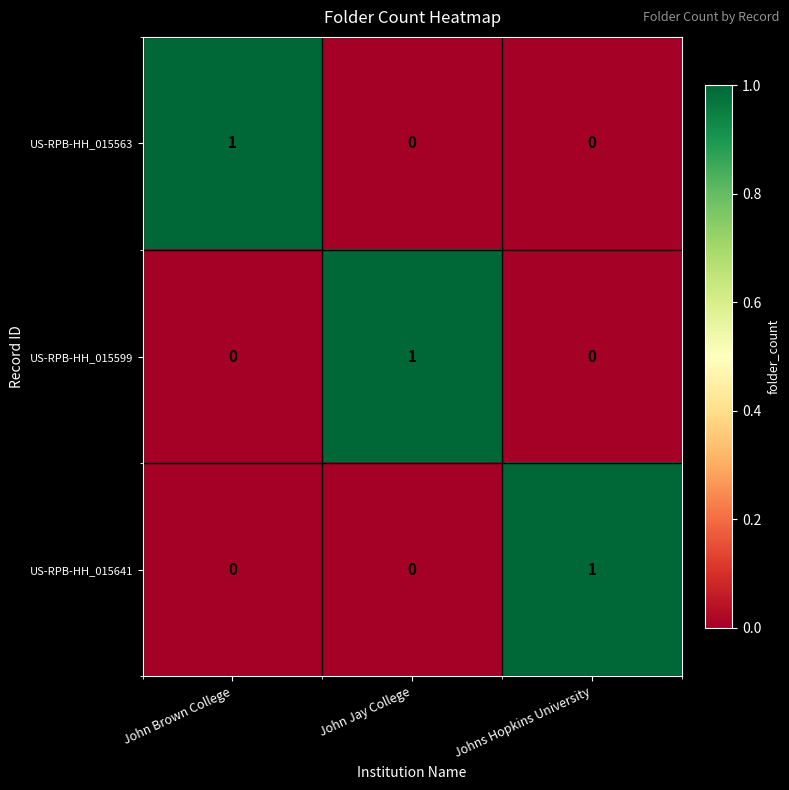

Which category has the highest value in the US-RPB-HH_015563 series?

John Brown College